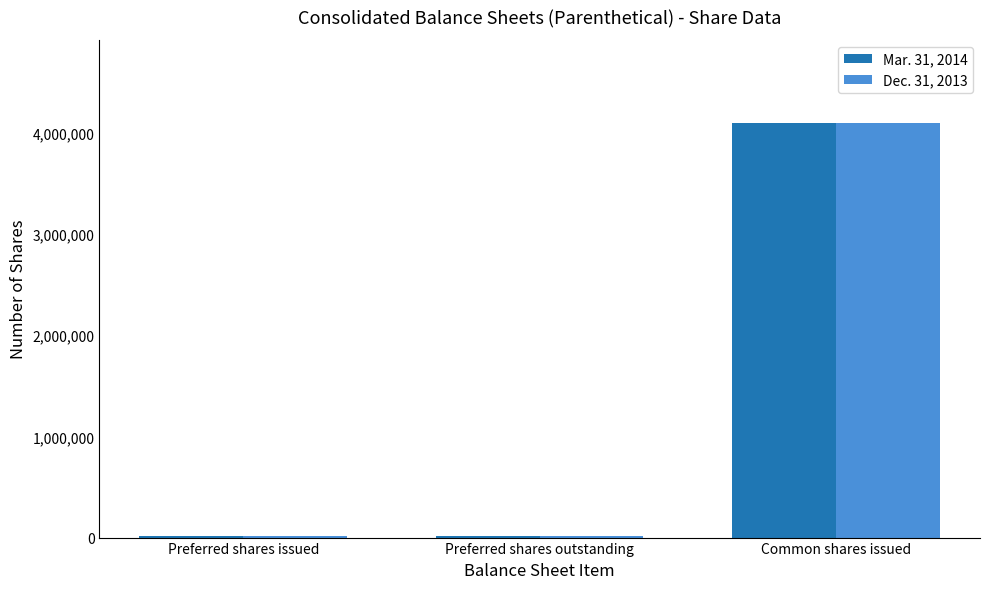

Reading left to right, transcribe all the data shown in this chart.

Mar. 31, 2014: Preferred shares issued=12562	Preferred shares outstanding=12562	Common shares issued=4090402
Dec. 31, 2013: Preferred shares issued=12562	Preferred shares outstanding=12562	Common shares issued=4095650